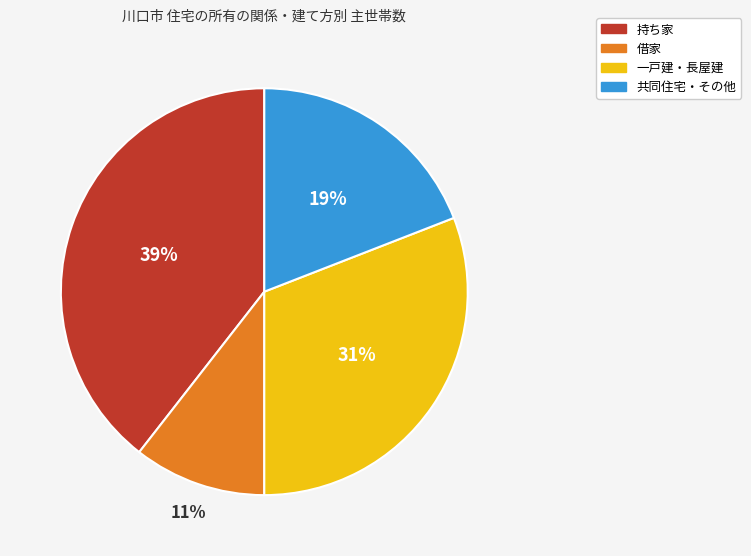

Is 一戸建・長屋建 the majority of the pie?

No